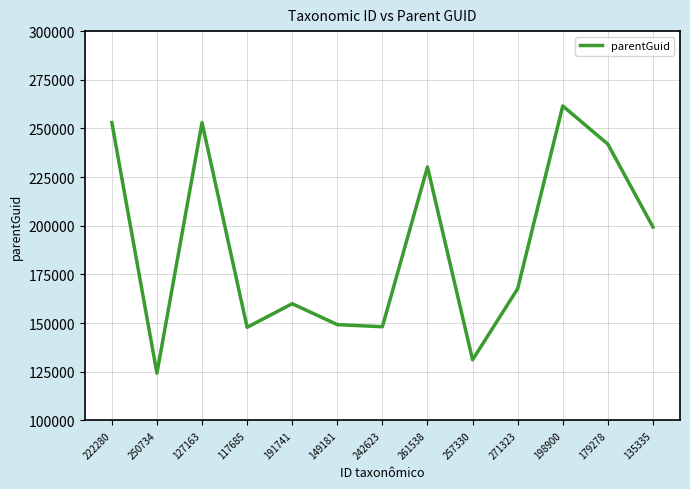

What is the average value?

189784